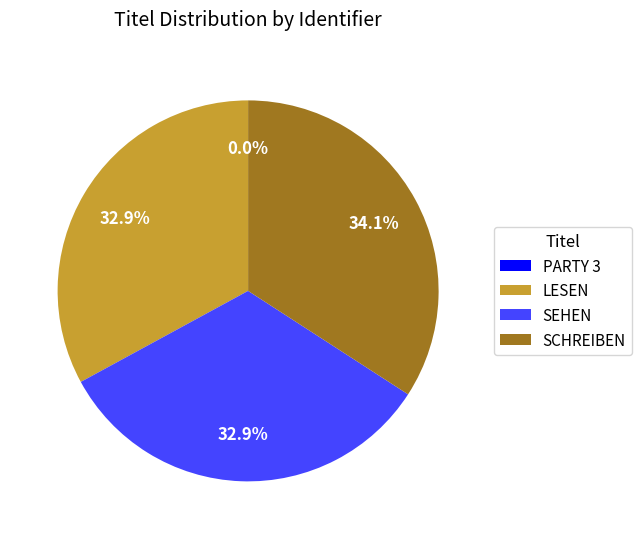

Is there any slice that represents more than half of the pie?

No